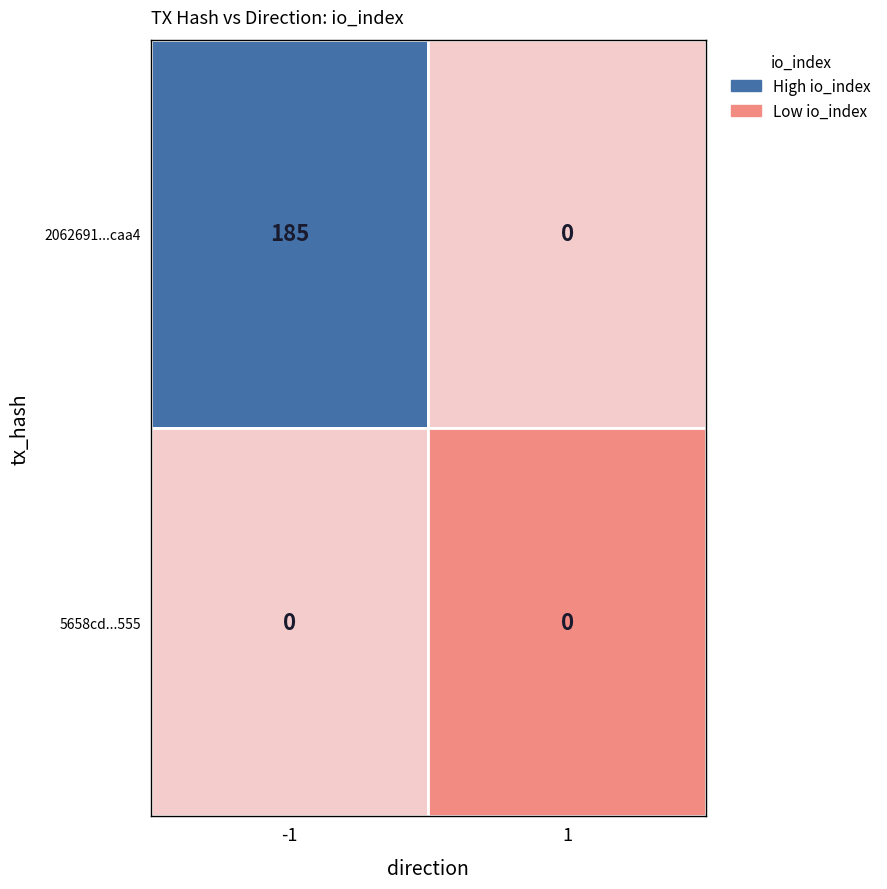

What is the maximum value shown in the chart?

185